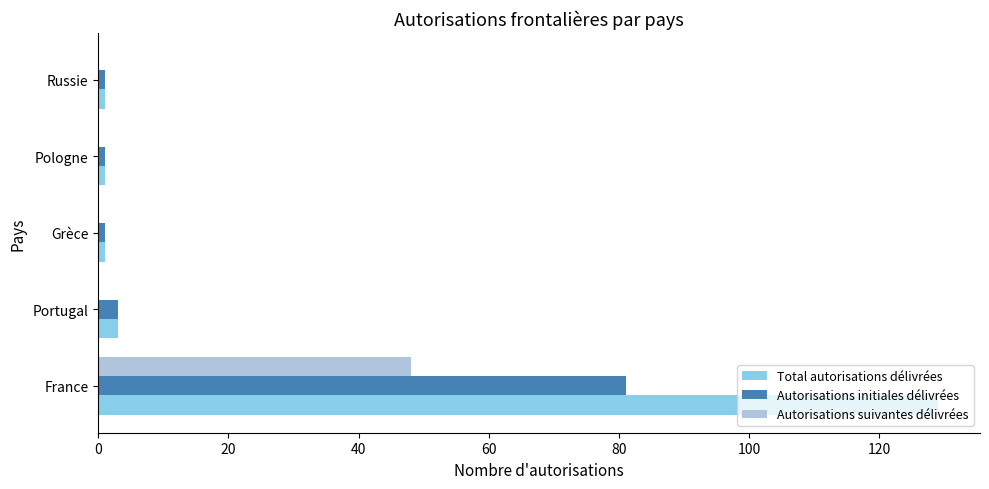

Which series has the largest range (max minus min)?

Total autorisations délivrées